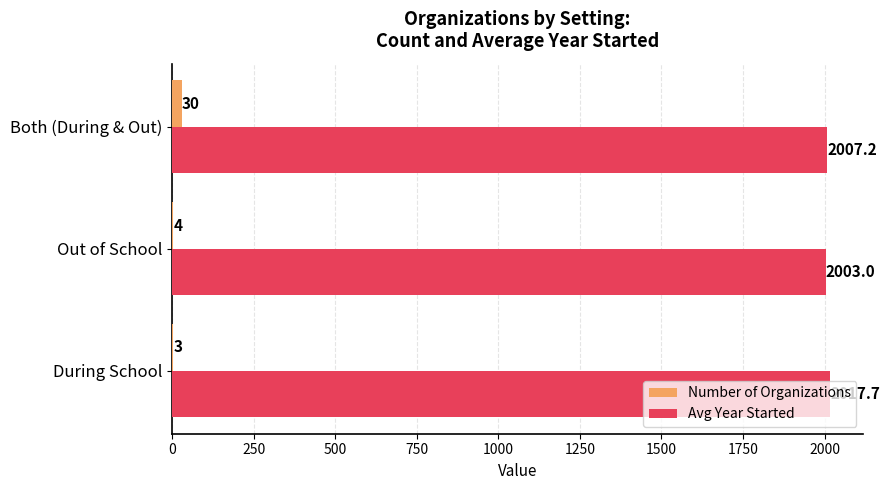

Between Out of School and Both (During & Out), which series saw the biggest shift?

Number of Organizations